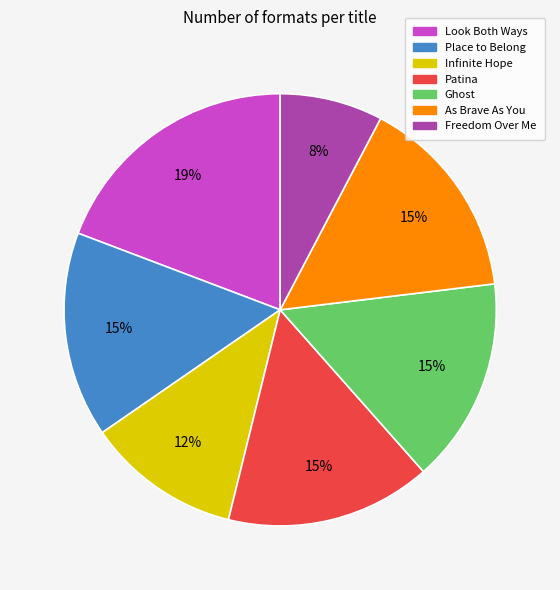

Do Patina and Infinite Hope together represent more than half of the pie?

No